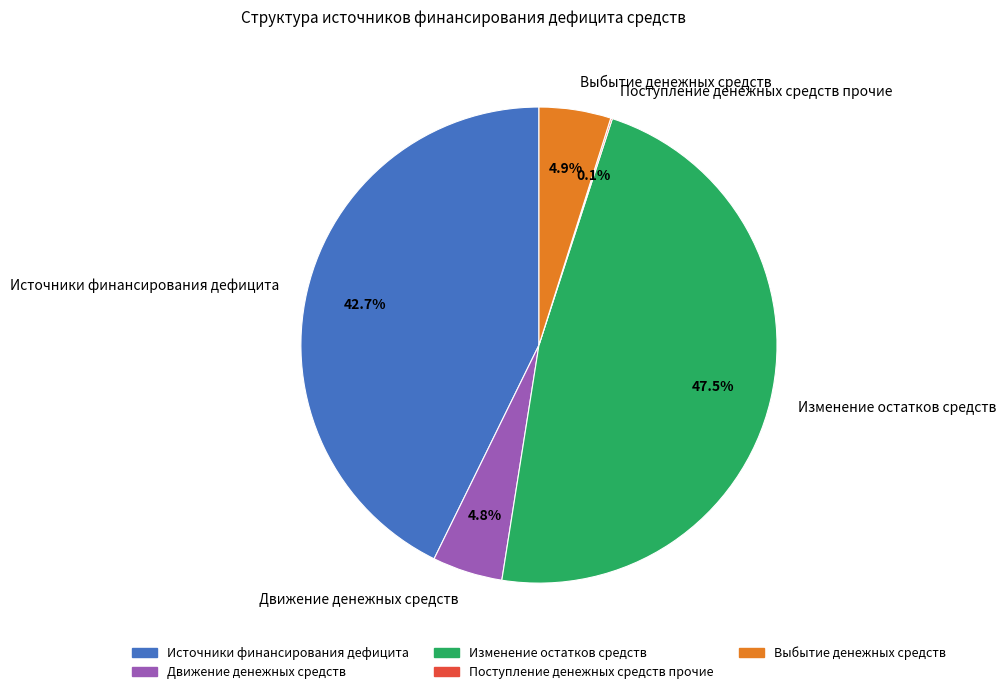

What is the total percentage of Движение денежных средств and Изменение остатков средств?

52.3%